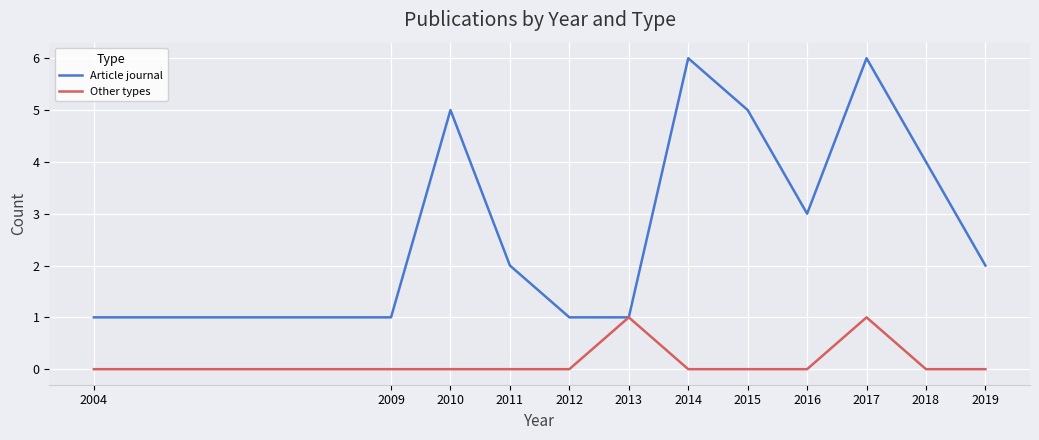

Reading left to right, extract all data points from this chart.

Article journal: 1	1	5	2	1	1	6	5	3	6	4	2
Other types: 0	0	0	0	0	1	0	0	0	1	0	0